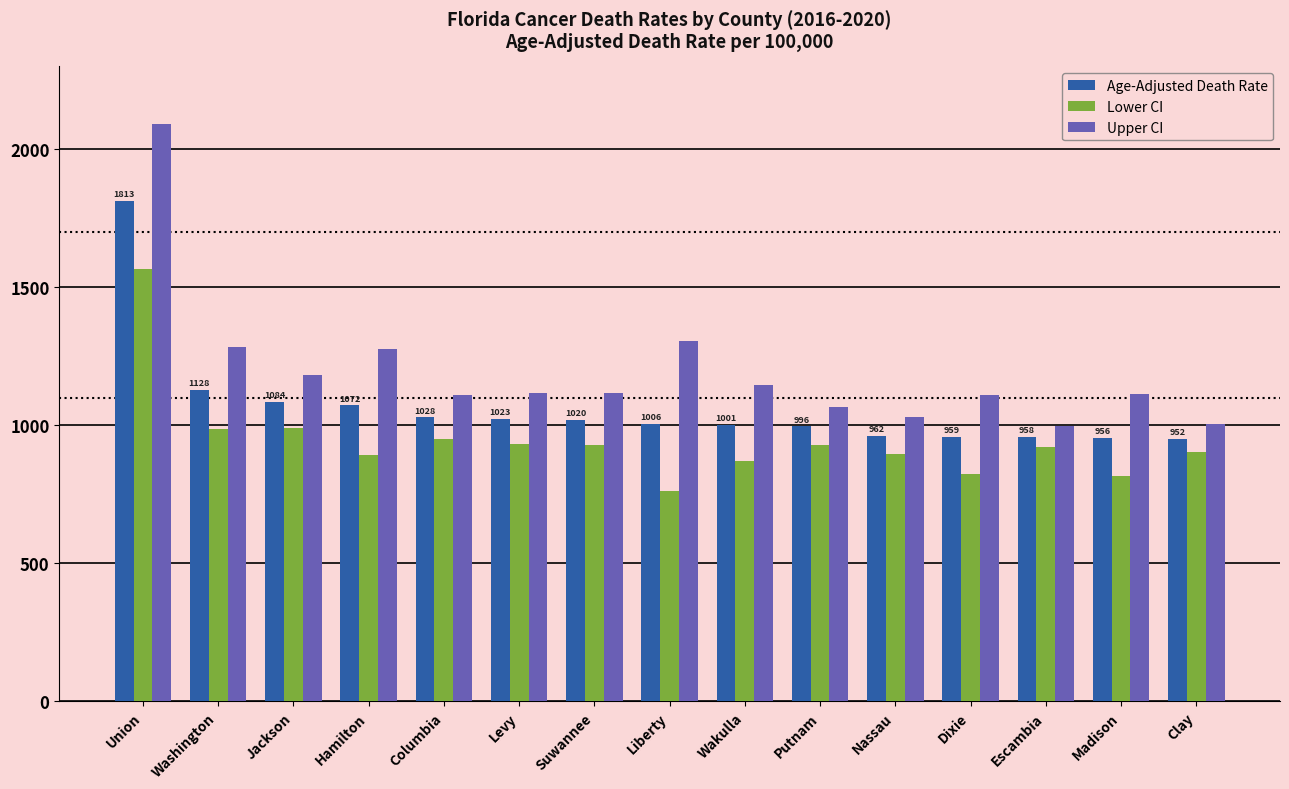

List the series in order of their overall mean, lowest first.

Lower CI, Age-Adjusted Death Rate, Upper CI